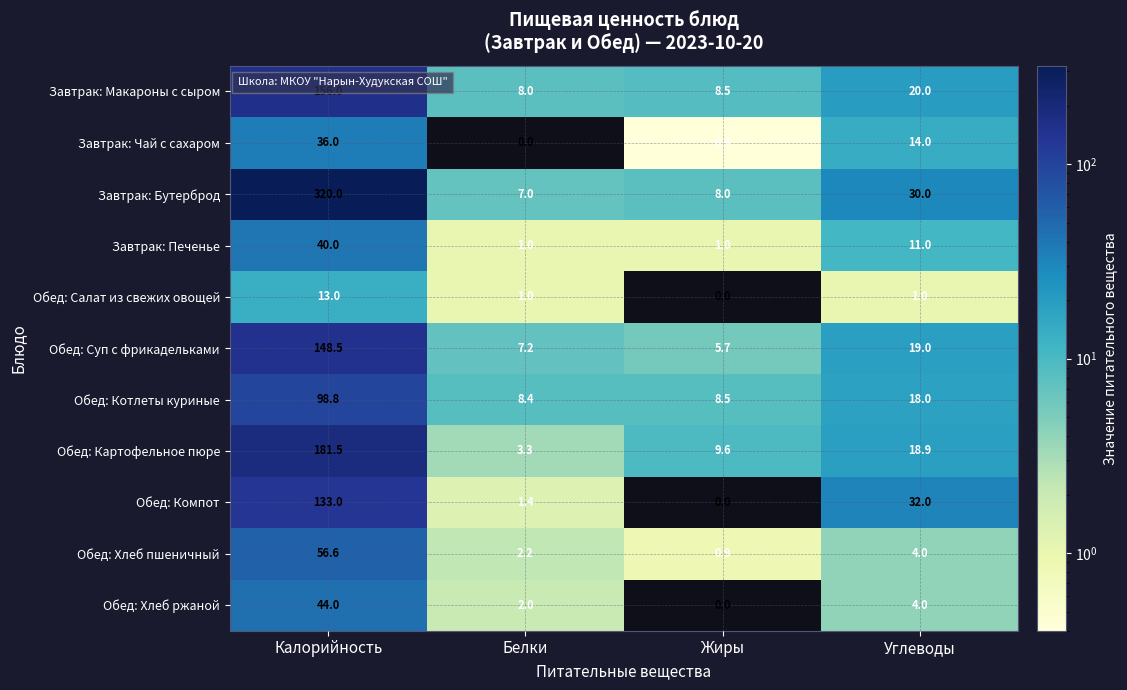

What value does the Обед: Суп с фрикадельками series have at Белки?

7.2